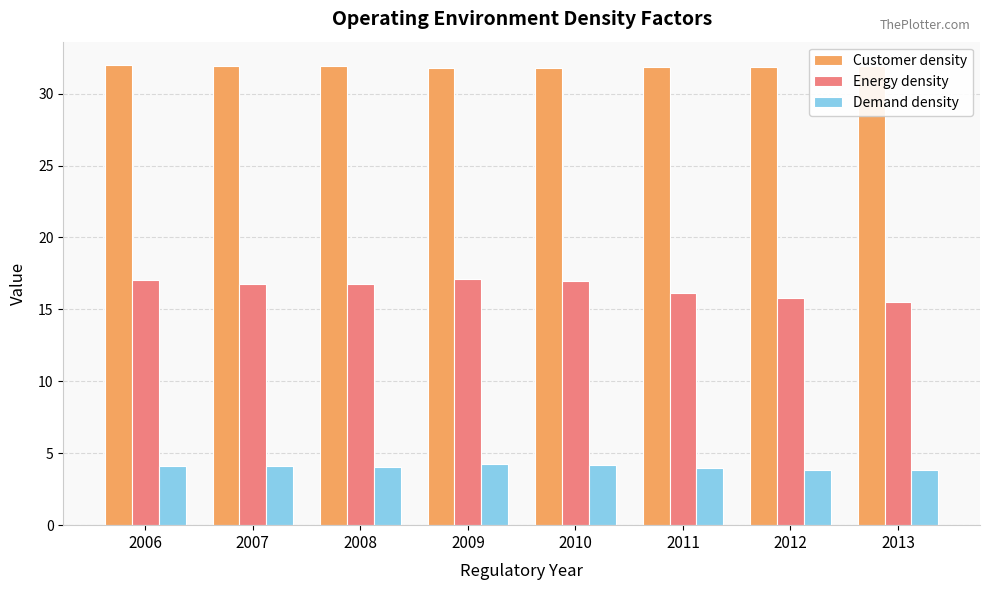

Is it true that Demand density equals 0.9 at 2006?

False